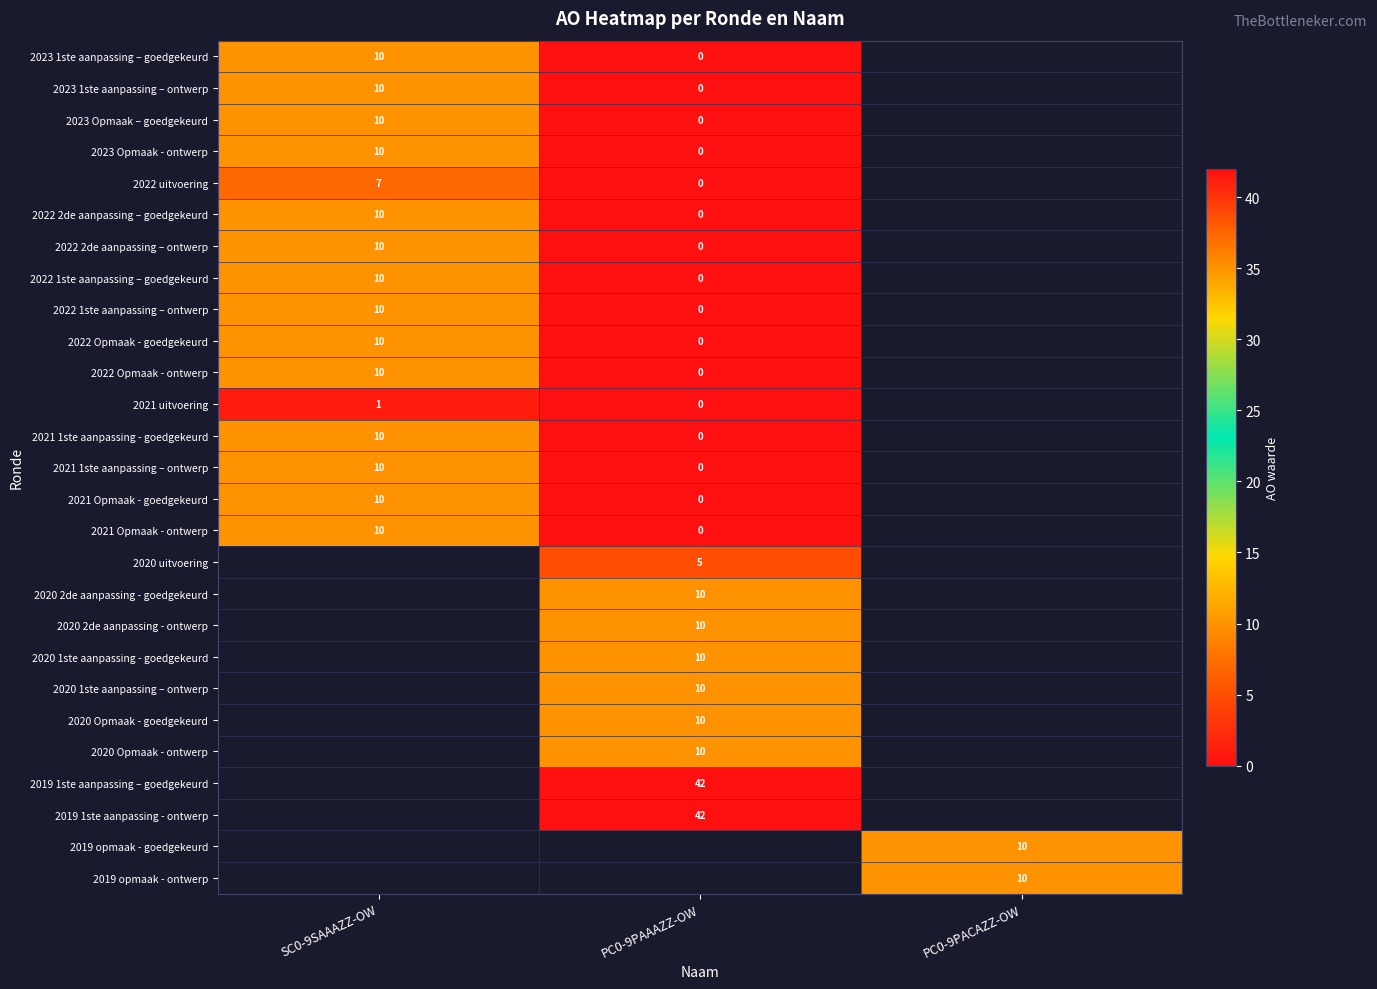

What is the difference between the 2021 1ste aanpassing - goedgekeurd values at PC0-9PAAAZZ-OW and SC0-9SAAAZZ-OW?

10